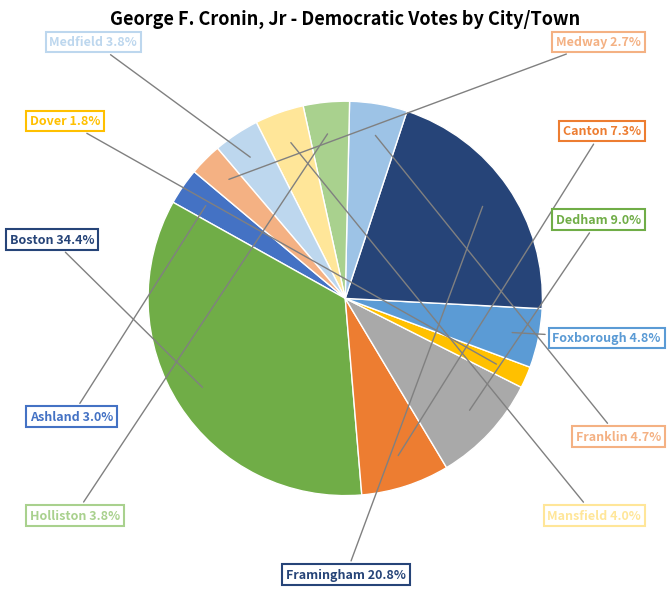

Count the number of slices in the pie.

12